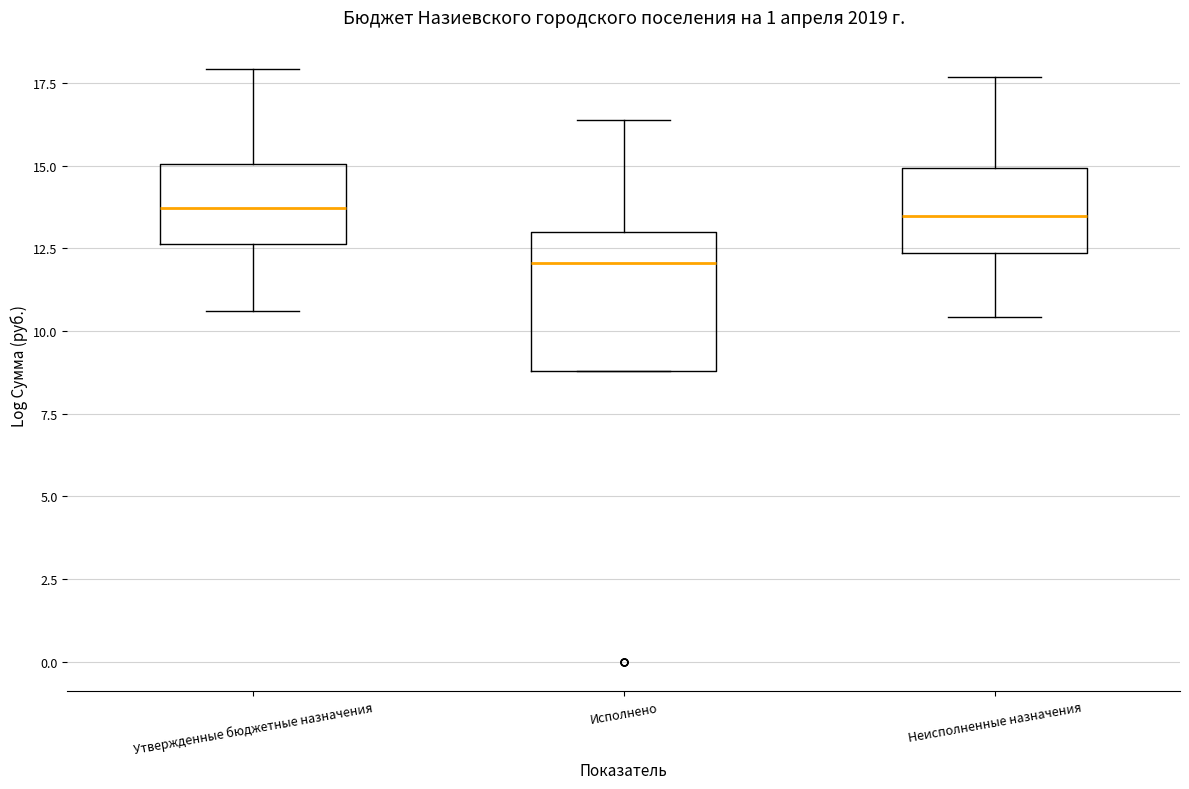

Where does the upper whisker of the box for Неисполненные назначения end on the y-axis? The values are not printed on the chart, so give them approximately, as read against the axis.

17.5